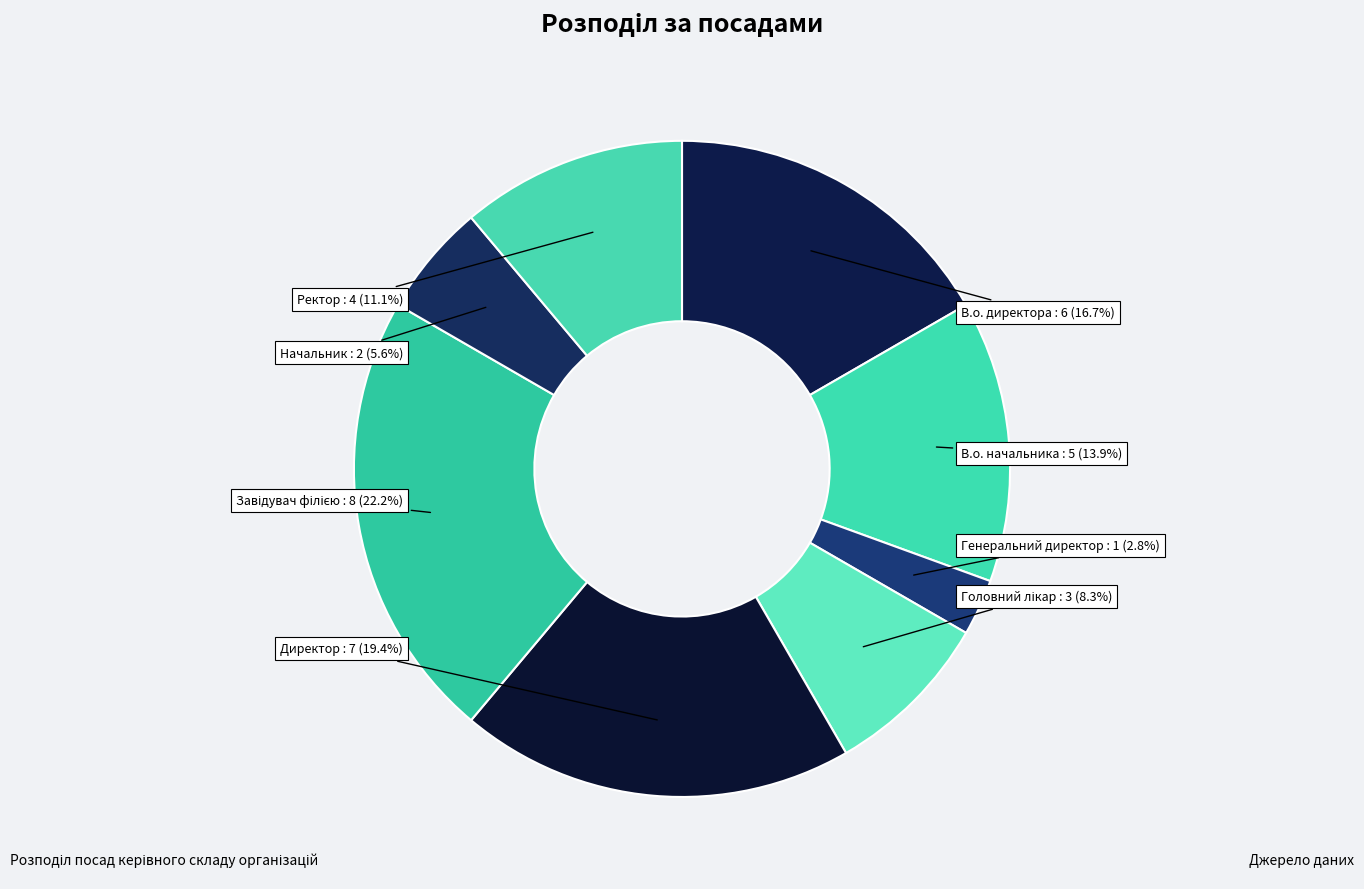

Does any single category account for the majority?

No